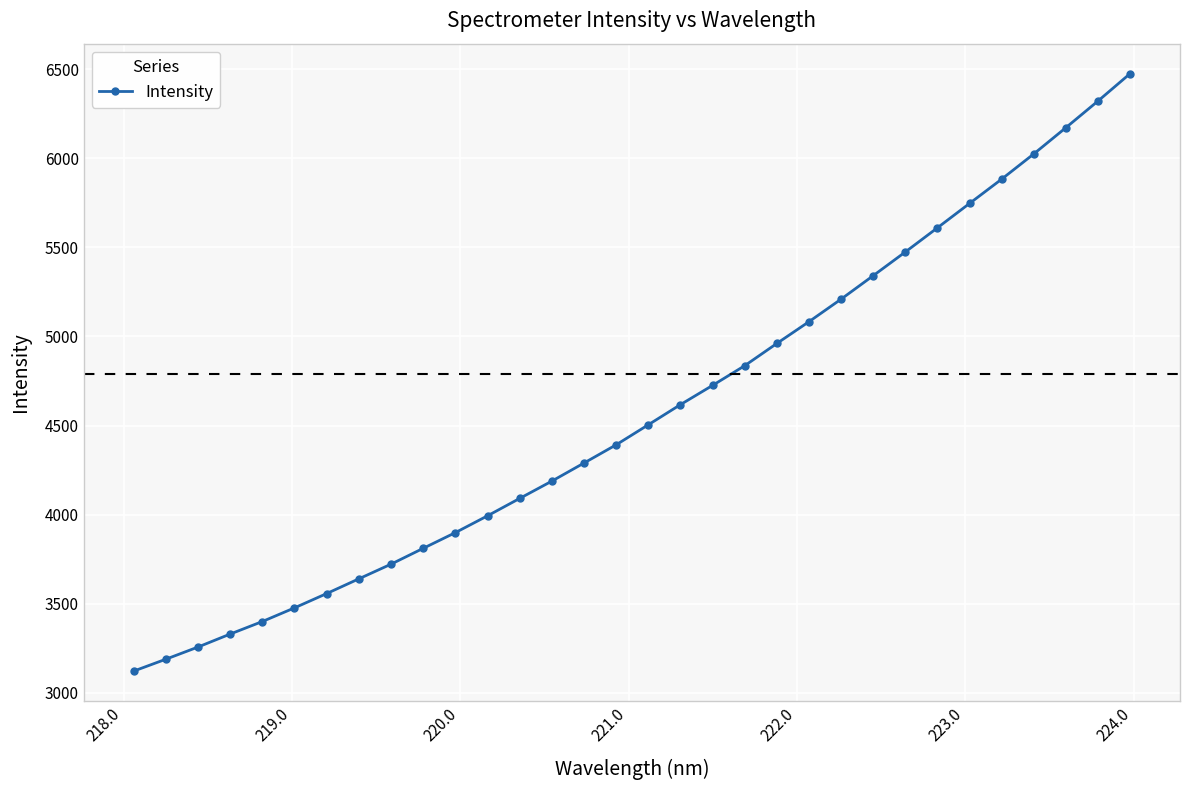

What is the greatest value displayed?

6475.1